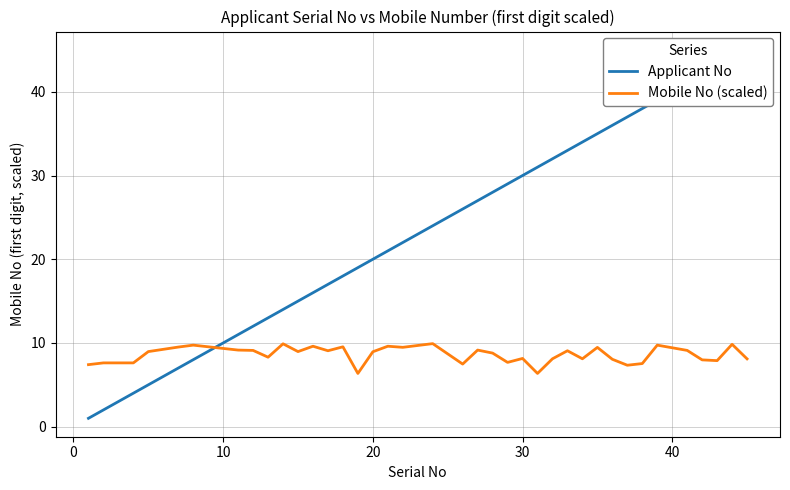

What is the smallest value displayed?

1.0